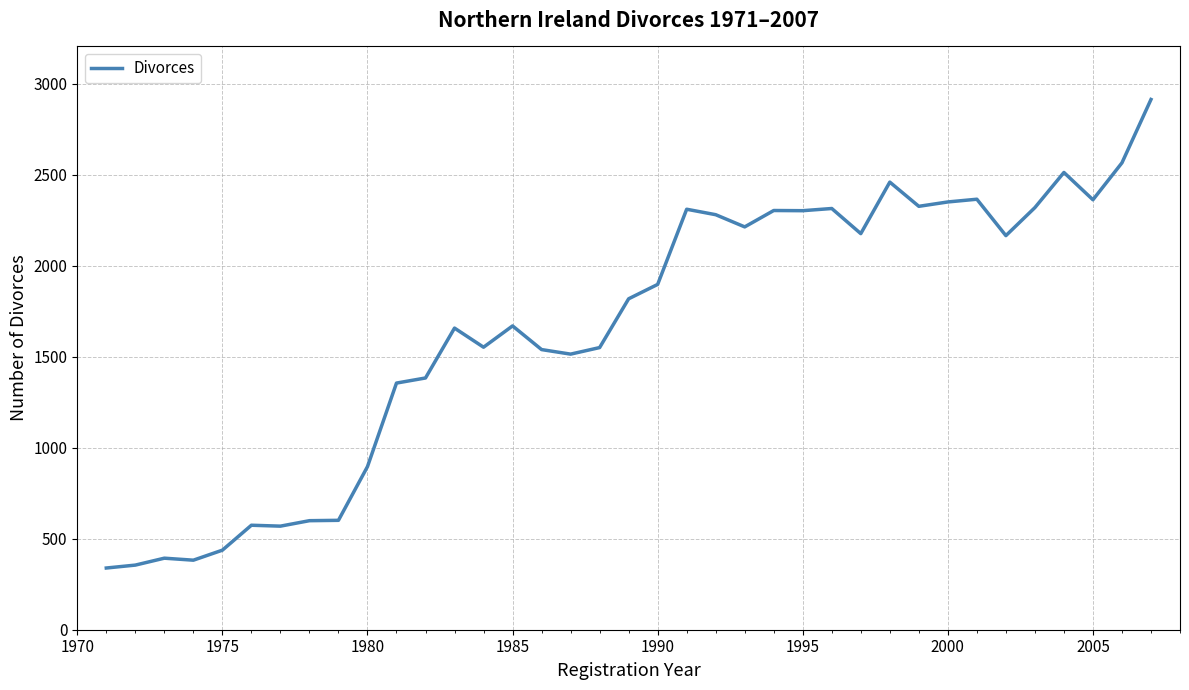

Does the chart have visible grid lines?

Yes